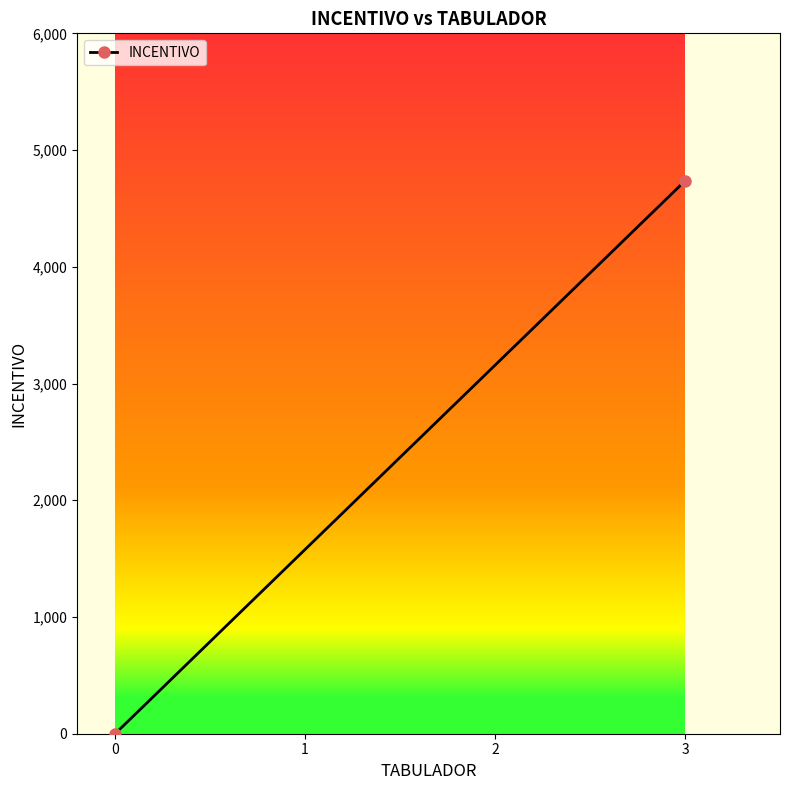

What is the sum of all values?

4735.8